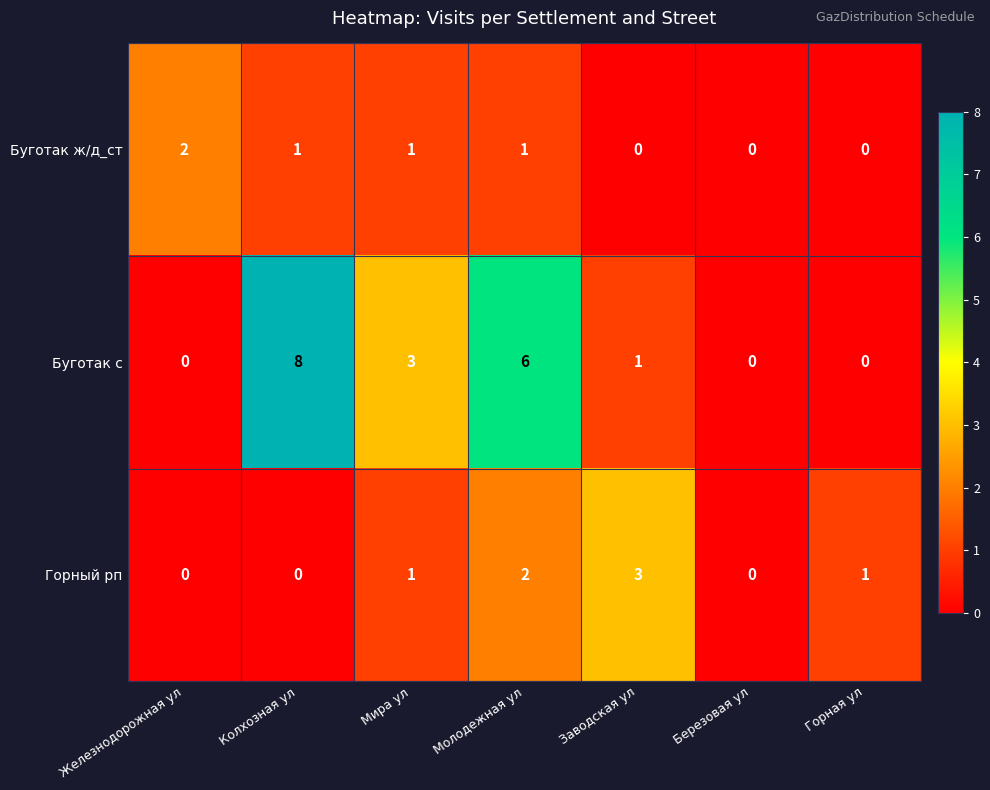

Rank the series by their average value, from lowest to highest.

Буготак ж/д_ст, Горный рп, Буготак с